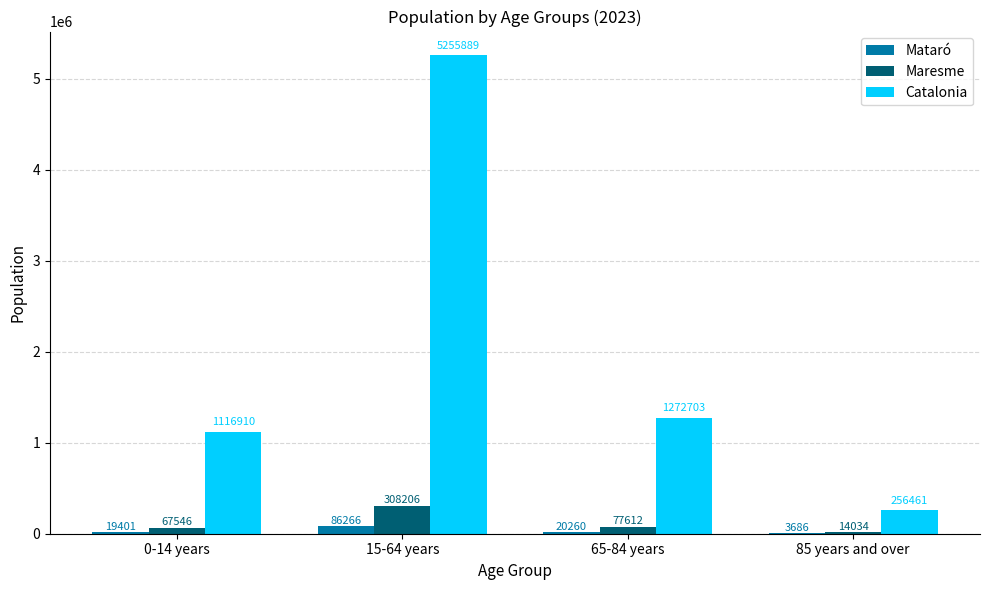

At which category is the sum across all series the highest?

15-64 years